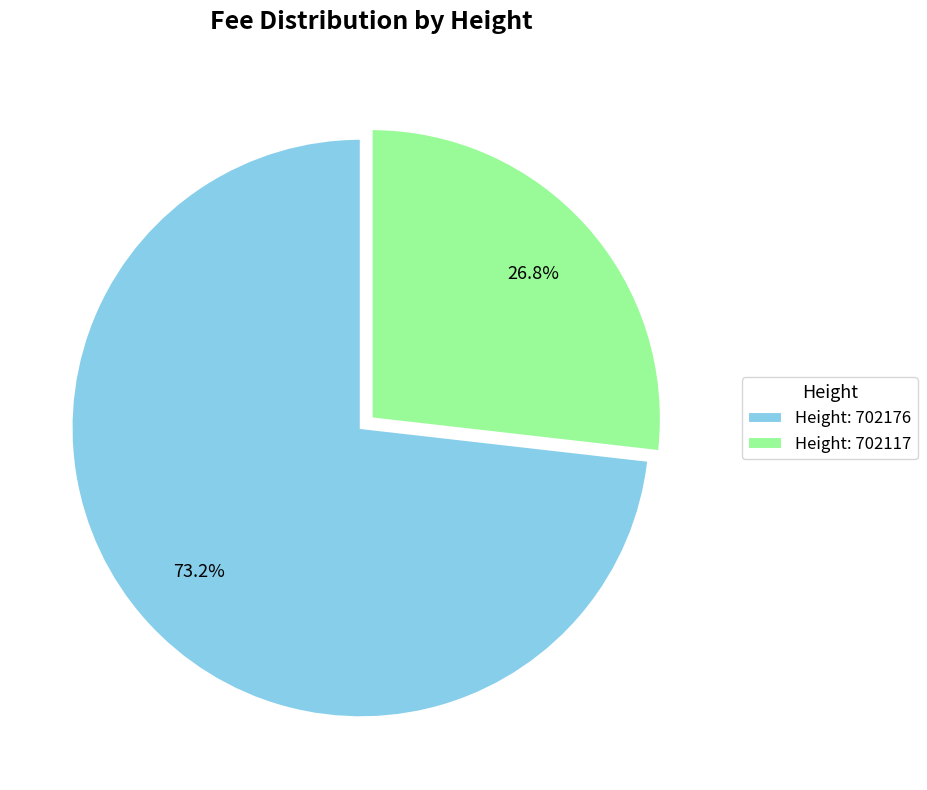

Is there a majority slice in this chart?

Yes